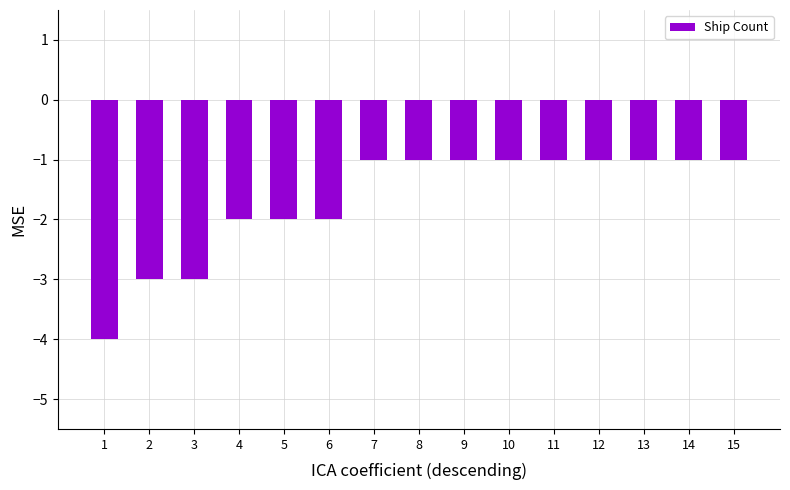

Count the number of data series in this chart.

1